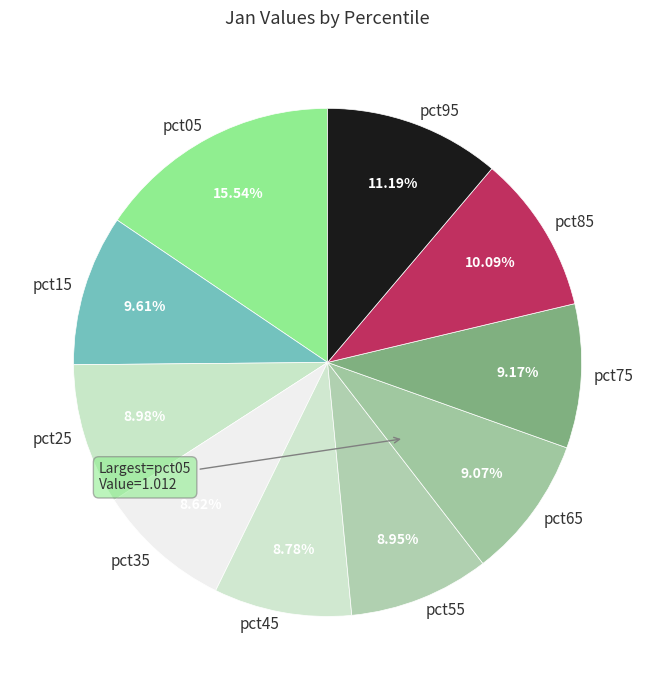

Do pct95 and pct05 together represent more than half of the pie?

No